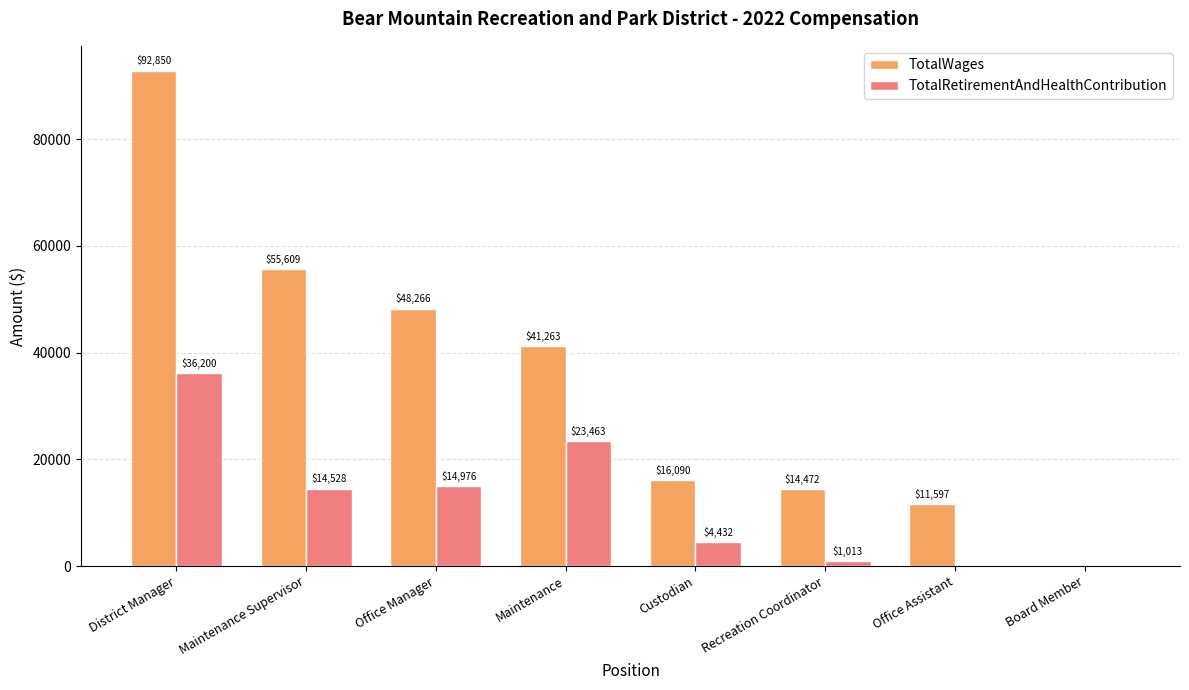

What is the difference between the TotalRetirementAndHealthContribution values at Maintenance and Maintenance Supervisor?

8935